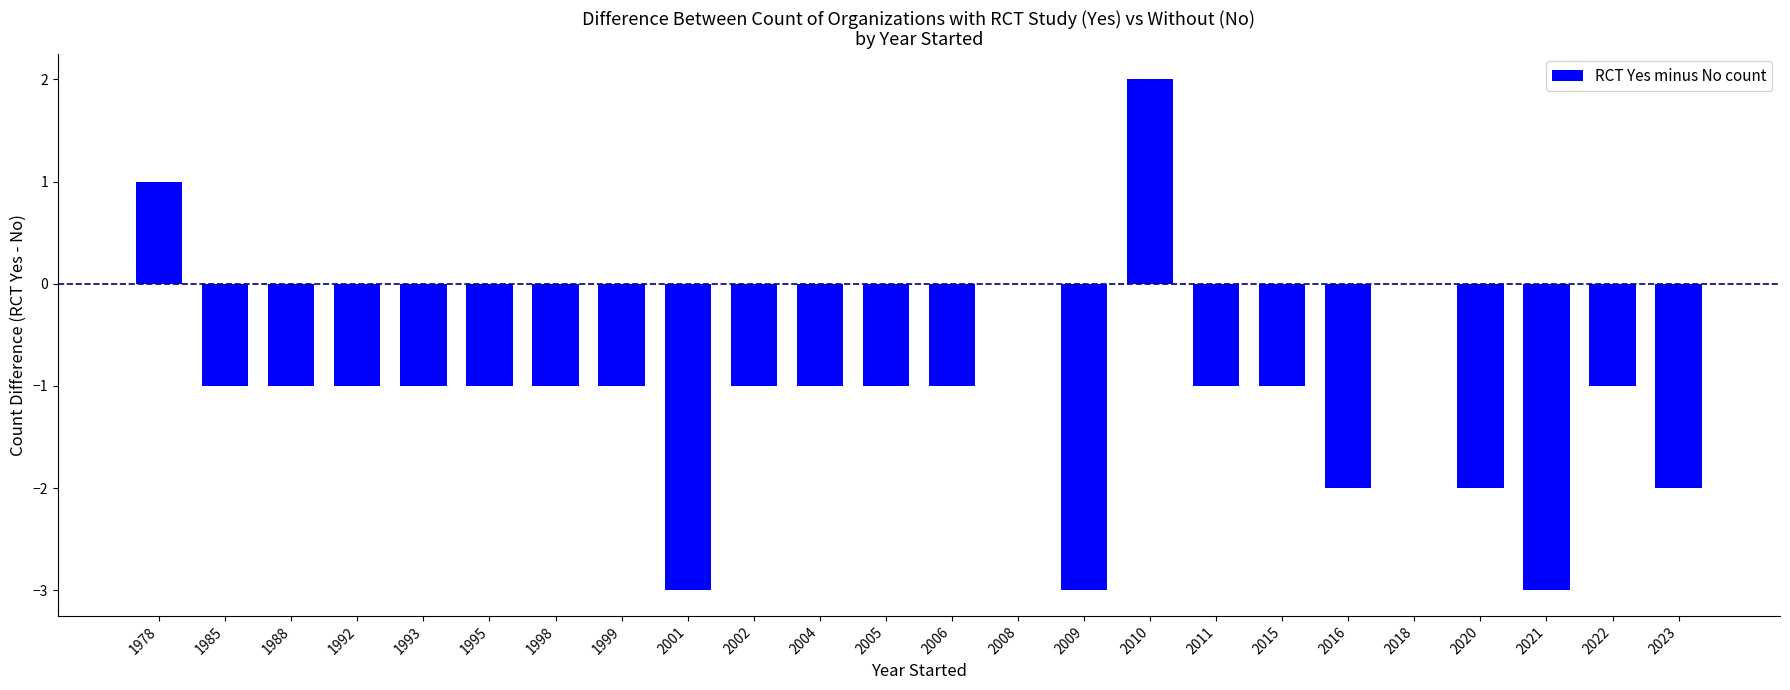

At which category does the chart reach its peak across all series?

2010